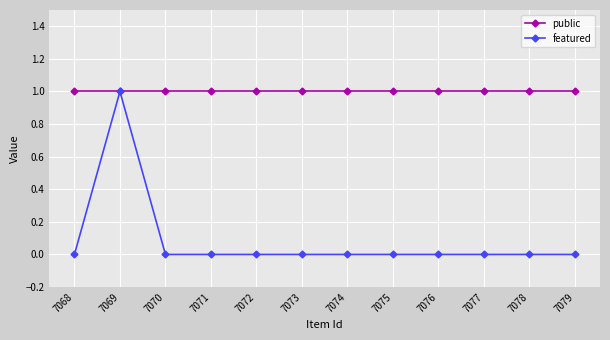

Is the value of public at 7076 greater than the value of featured at 7074?

Yes